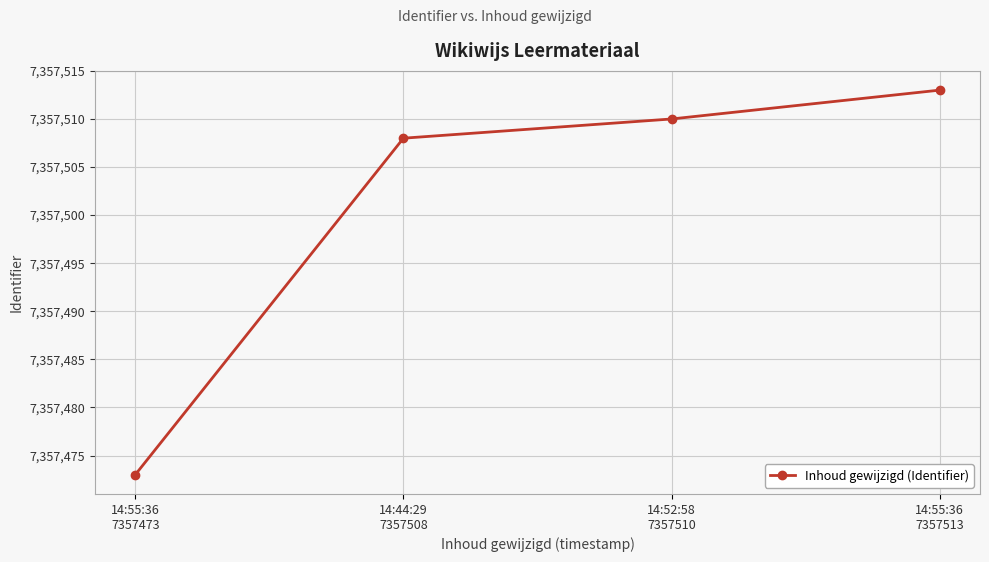

True or false: the data shows 4759727 at 14:55:36
7357473.

False